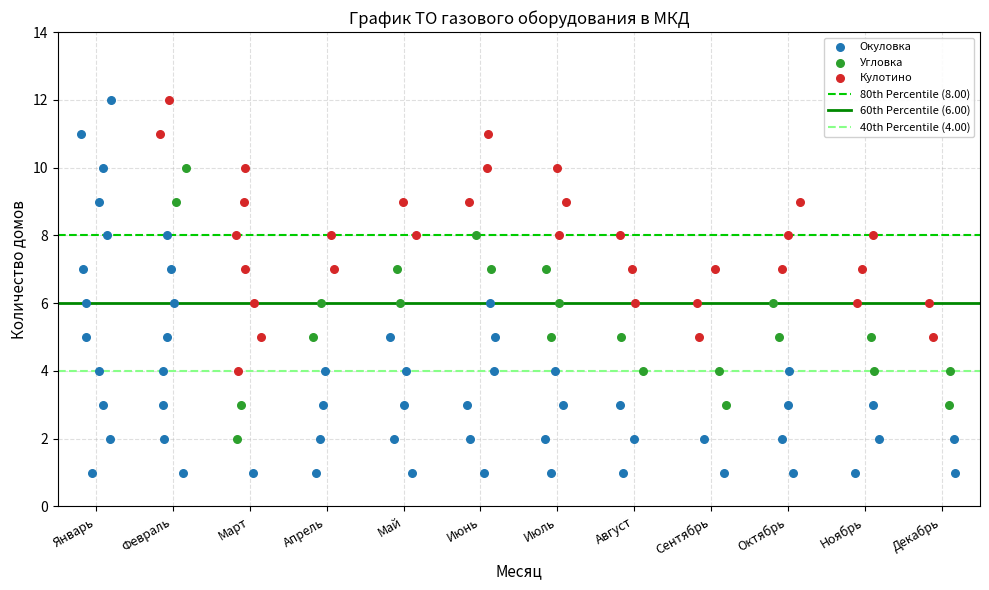

Which series contains the lowest Y value?

Окуловка